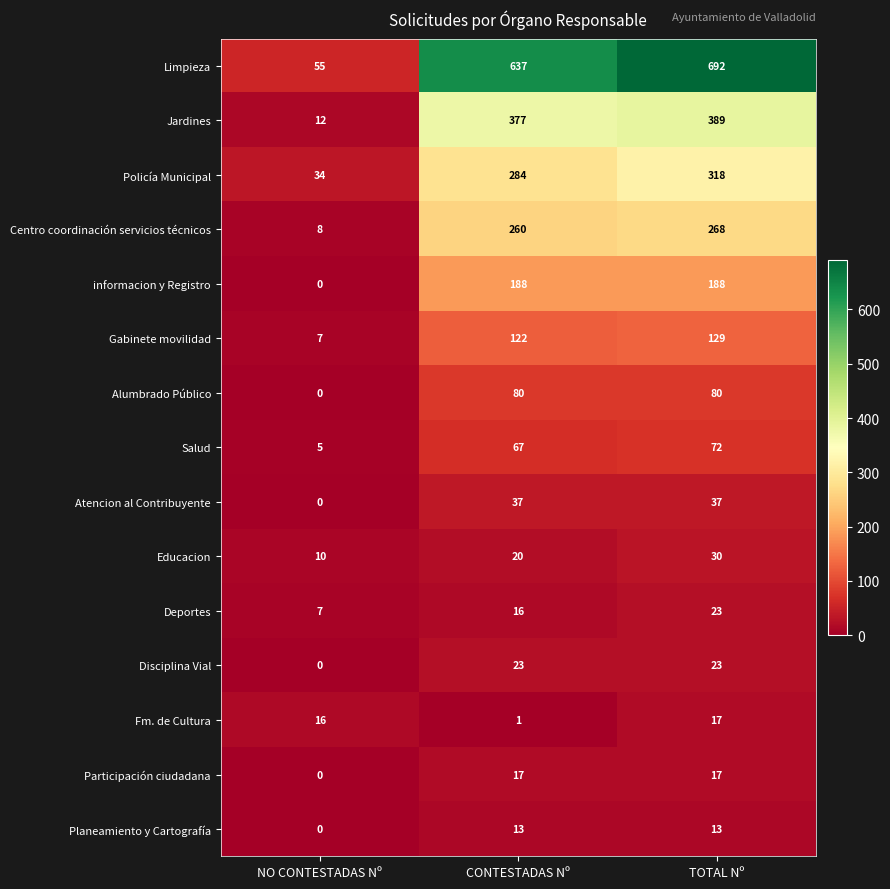

Which series has the largest total across all categories?

Limpieza